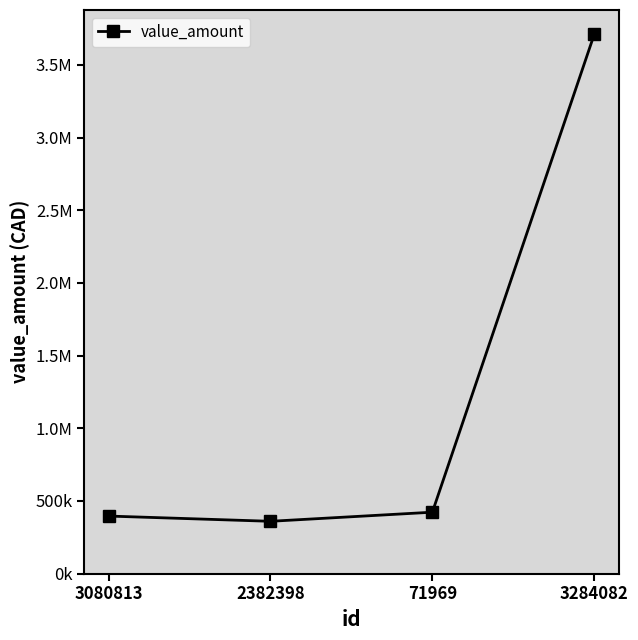

Does the chart have visible grid lines?

No